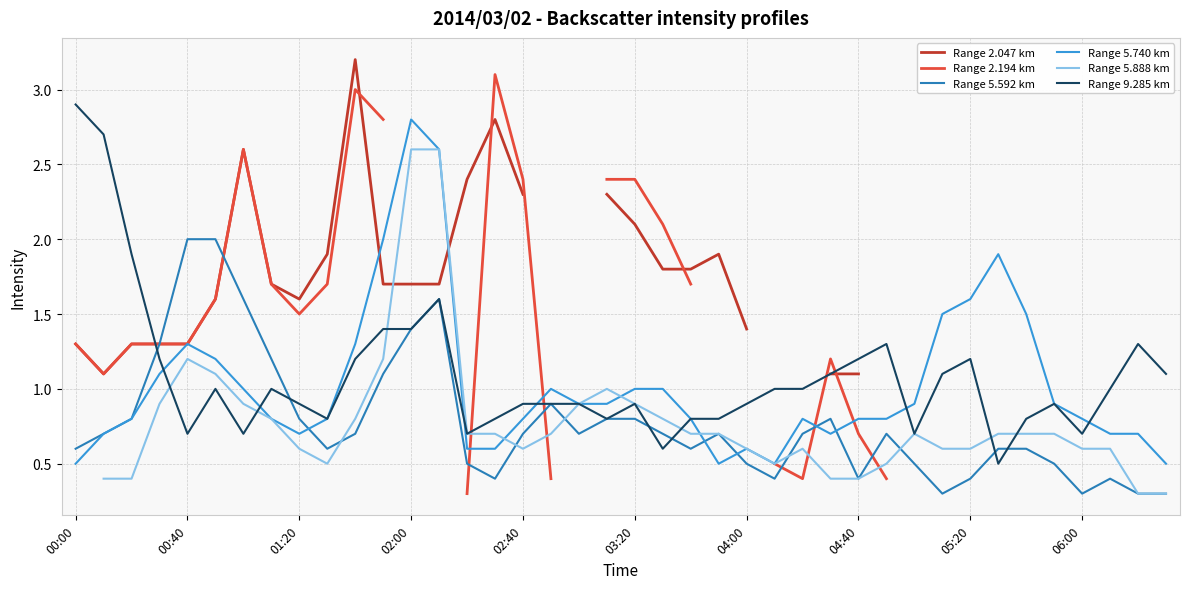

What is the sum of the Range 5.740 km values at 00:00 and 11?

2.5